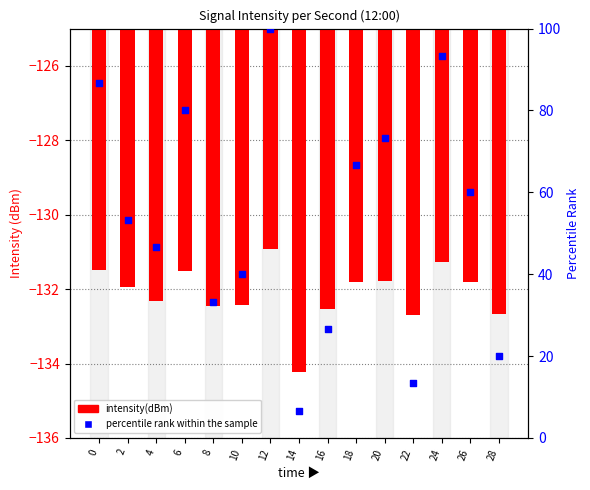

Which series has the widest spread of Y values?

percentile rank within the sample